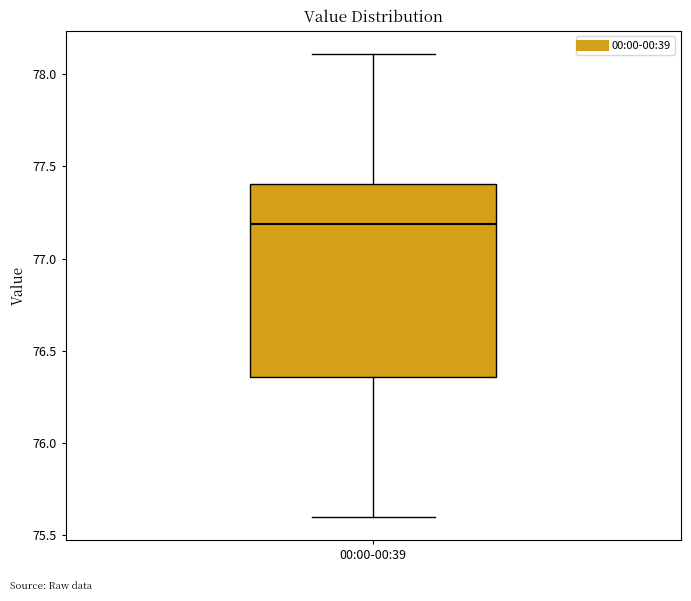

Read this box plot against the y-axis: the position of the median line, the range covered by the box, and the ends of both whiskers. The values are not printed on the chart, so give them approximately, as read against the axis.

median 77.20, box 76.35 to 77.40, whiskers 75.60 to 78.10